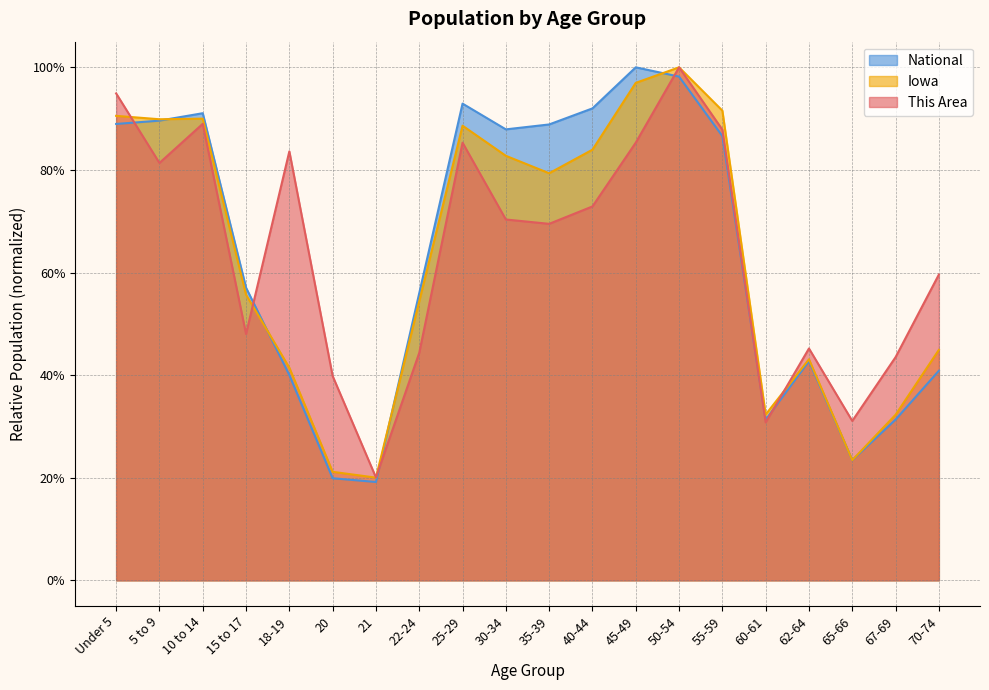

Reading left to right, list all the values displayed in this chart.

This Area: 0.9	0.8	0.9	0.5	0.8	0.4	0.2	0.4	0.9	0.7	0.7	0.7	0.9	1.0	0.9	0.3	0.5	0.3	0.4	0.6
Iowa: 0.9	0.9	0.9	0.6	0.4	0.2	0.2	0.5	0.9	0.8	0.8	0.8	1.0	1.0	0.9	0.3	0.4	0.2	0.3	0.4
National: 0.9	0.9	0.9	0.6	0.4	0.2	0.2	0.6	0.9	0.9	0.9	0.9	1.0	1.0	0.9	0.3	0.4	0.2	0.3	0.4